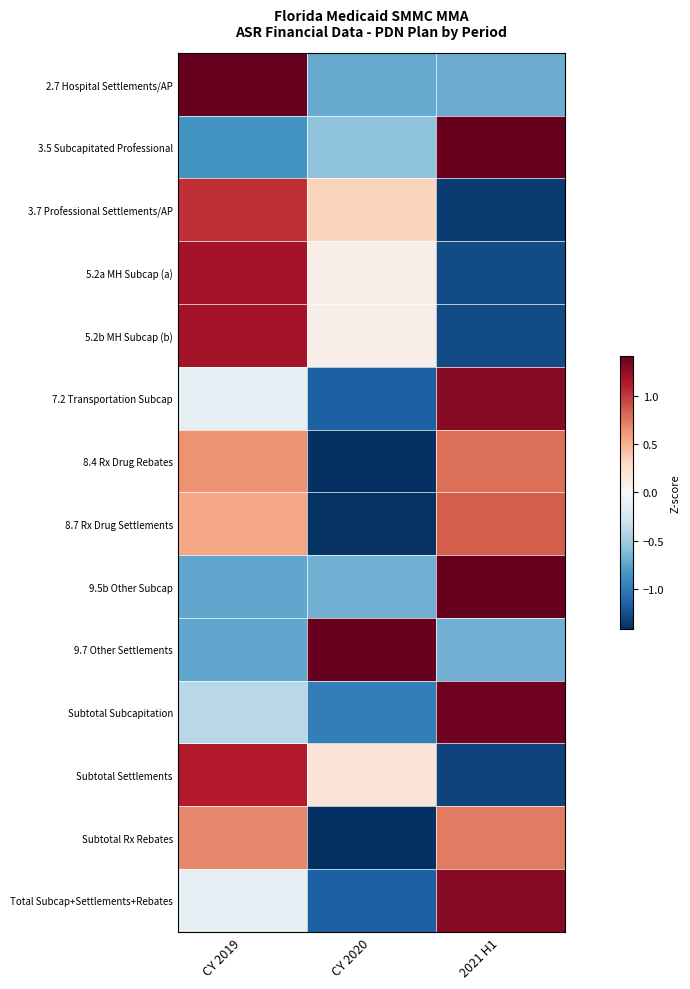

Reading left to right, extract all data points from this chart.

2.7 Hospital Settlements/AP: CY 2019=1.4	CY 2020=-0.7	2021 H1=-0.7
3.5 Subcapitated Professional: CY 2019=-0.8	CY 2020=-0.6	2021 H1=1.4
3.7 Professional Settlements/AP: CY 2019=1.0	CY 2020=0.3	2021 H1=-1.4
5.2a MH Subcap (a): CY 2019=1.2	CY 2020=0.1	2021 H1=-1.3
5.2b MH Subcap (b): CY 2019=1.2	CY 2020=0.1	2021 H1=-1.3
7.2 Transportation Subcap: CY 2019=-0.1	CY 2020=-1.2	2021 H1=1.3
8.4 Rx Drug Rebates: CY 2019=0.6	CY 2020=-1.4	2021 H1=0.8
8.7 Rx Drug Settlements: CY 2019=0.5	CY 2020=-1.4	2021 H1=0.9
9.5b Other Subcap: CY 2019=-0.7	CY 2020=-0.7	2021 H1=1.4
9.7 Other Settlements: CY 2019=-0.7	CY 2020=1.4	2021 H1=-0.7
Subtotal Subcapitation: CY 2019=-0.4	CY 2020=-1.0	2021 H1=1.4
Subtotal Settlements: CY 2019=1.1	CY 2020=0.2	2021 H1=-1.3
Subtotal Rx Rebates: CY 2019=0.7	CY 2020=-1.4	2021 H1=0.7
Total Subcap+Settlements+Rebates: CY 2019=-0.1	CY 2020=-1.2	2021 H1=1.3